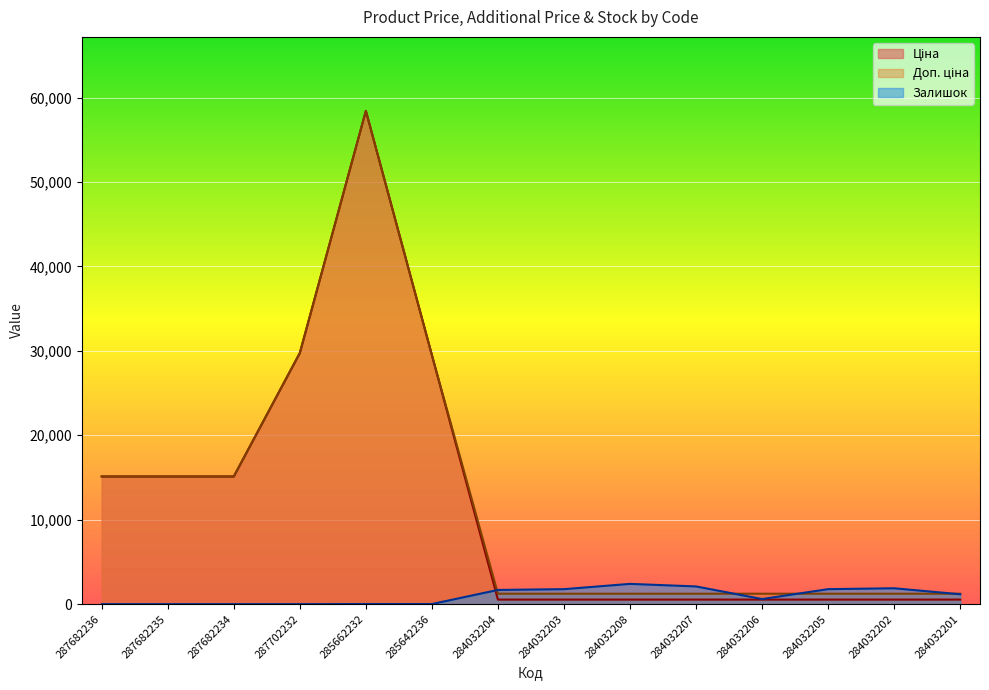

What is the maximum value shown in the chart?

58426.5